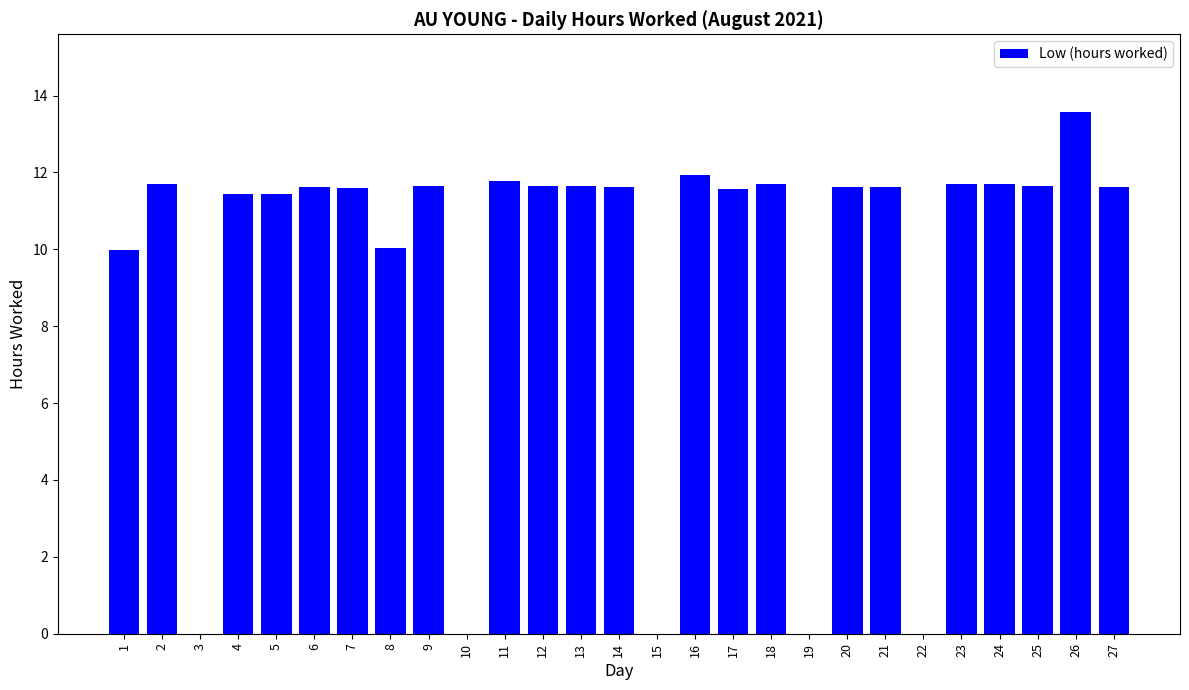

What is the average value?

9.4